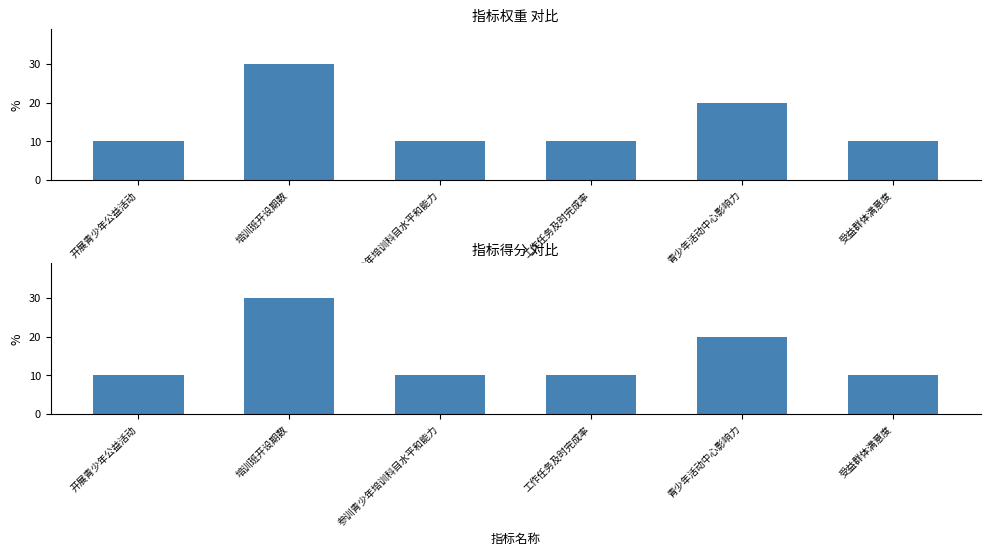

What is the label of the 6th bar from the left?

受益群体满意度